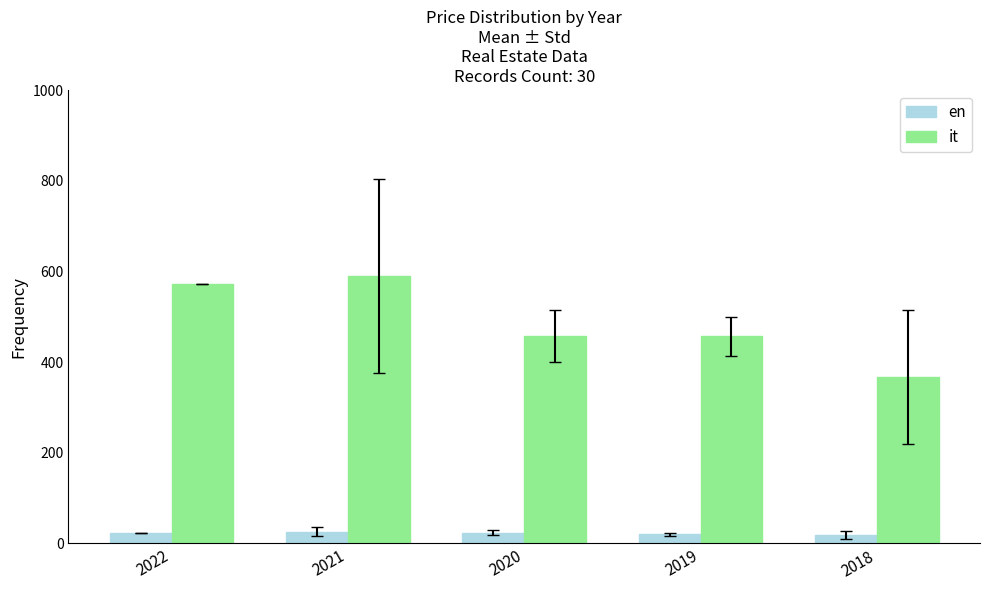

At which category is the sum across all series the highest?

2021